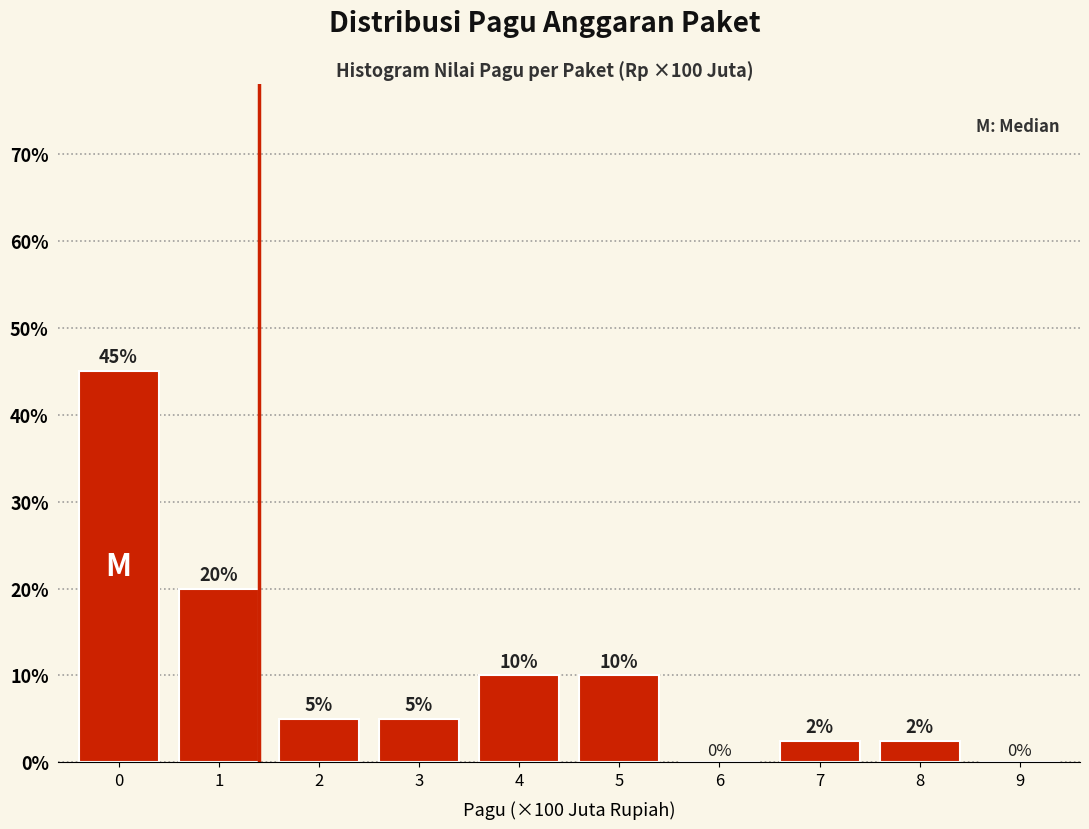

What is the greatest value displayed?

45.0